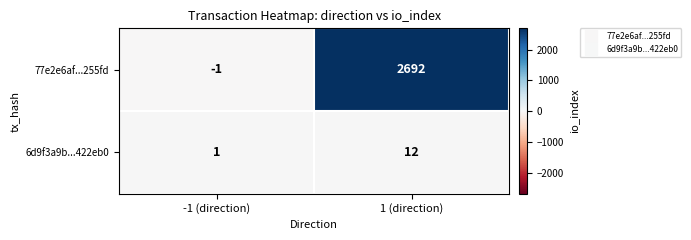

At which label is 77e2e6af...255fd closest to 1345?

-1 (direction)